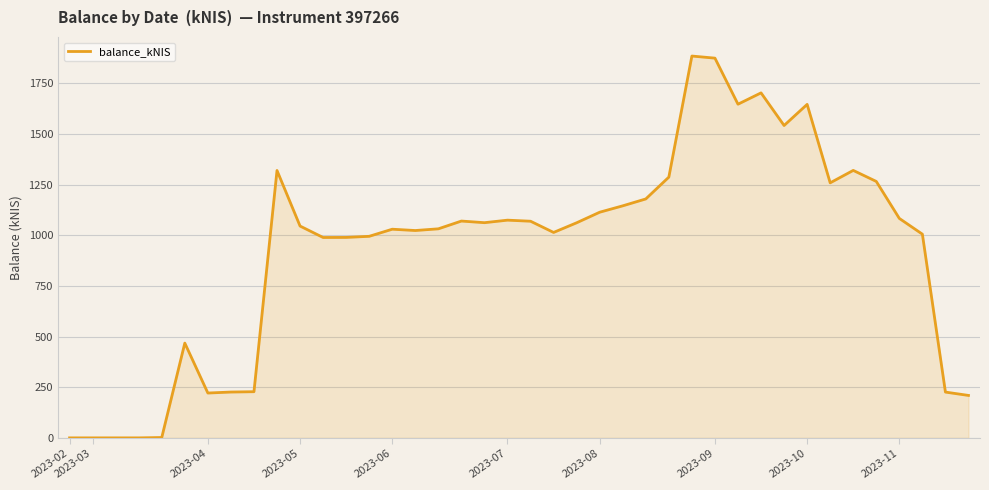

How many lines are shown in the chart?

1